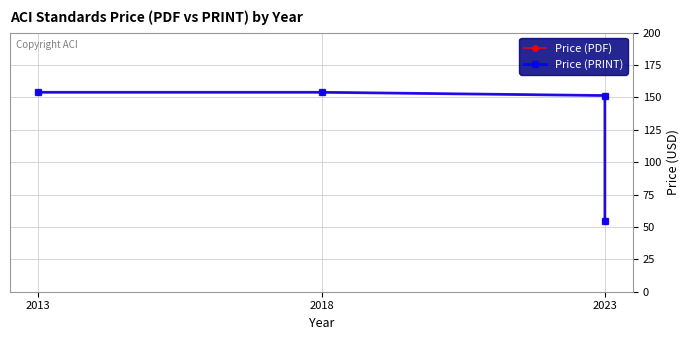

True or false: Price (PDF) and Price (PRINT) cross at least once.

False